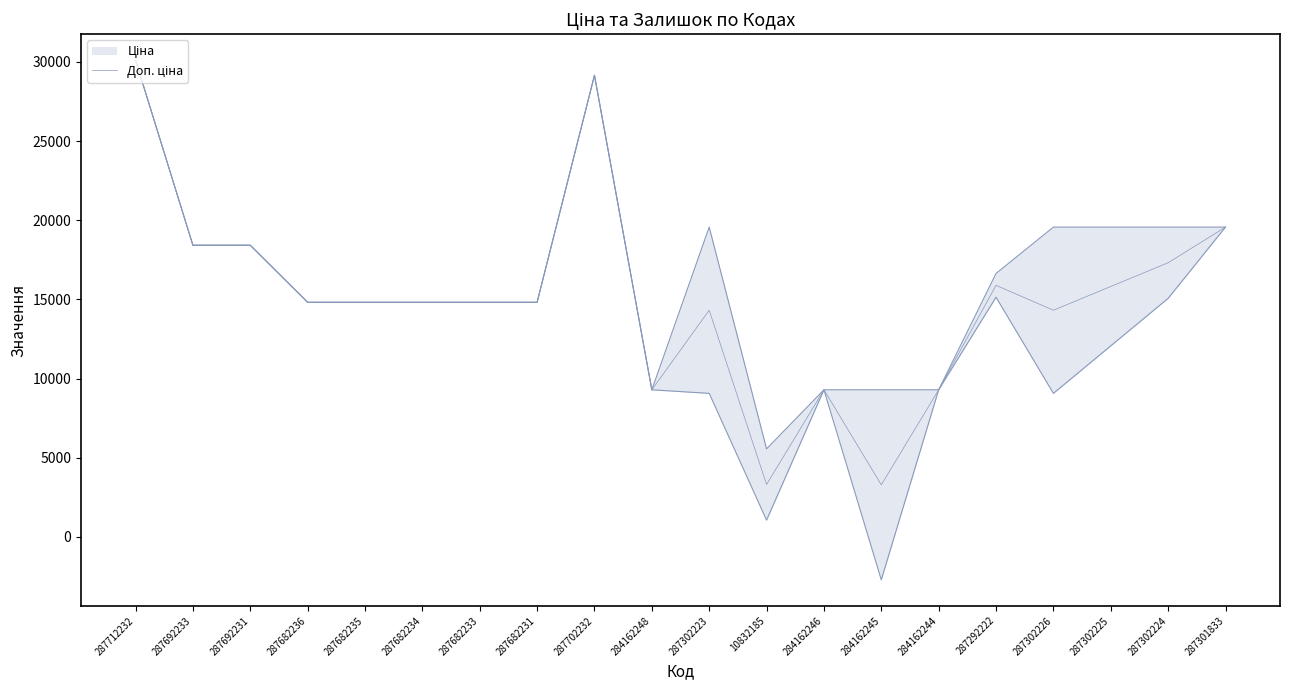

Rank the categories by value from lowest to highest.

284162245, 10832185, 284162248, 284162246, 284162244, 287302223, 287302226, 287682236, 287682235, 287682234, 287682233, 287682231, 287302225, 287292222, 287302224, 287692233, 287692231, 287301833, 287702232, 287712232